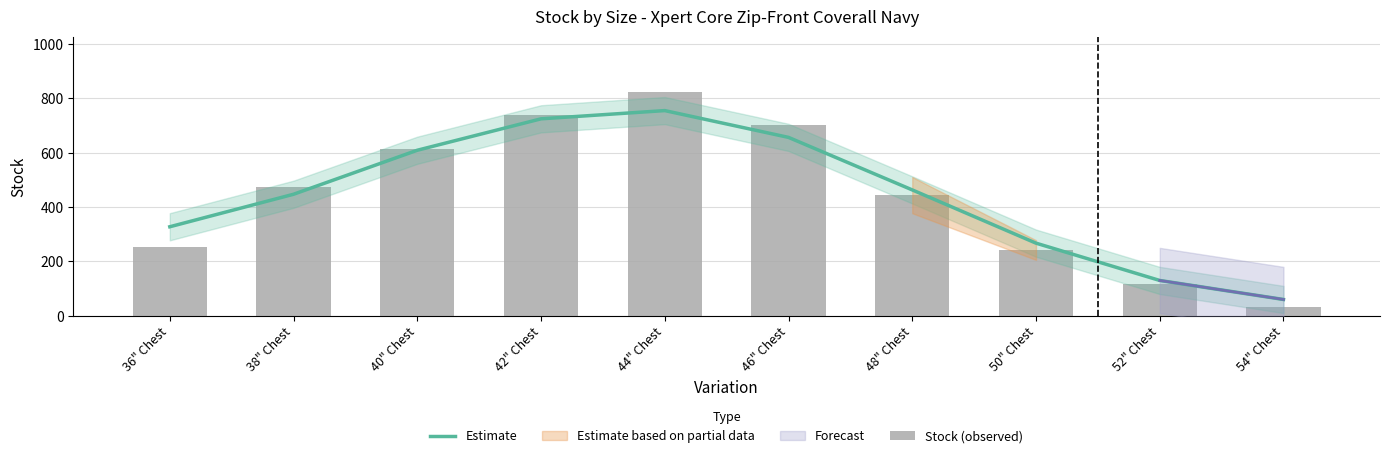

How many values in the Stock (observed) series exceed 475?

4